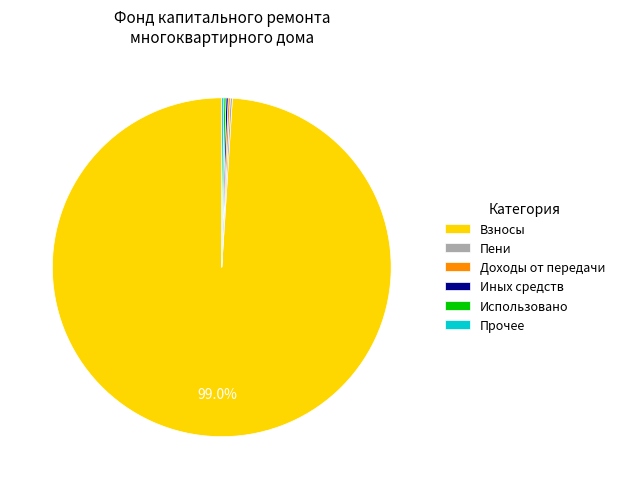

Which slice is the largest?

Взносы